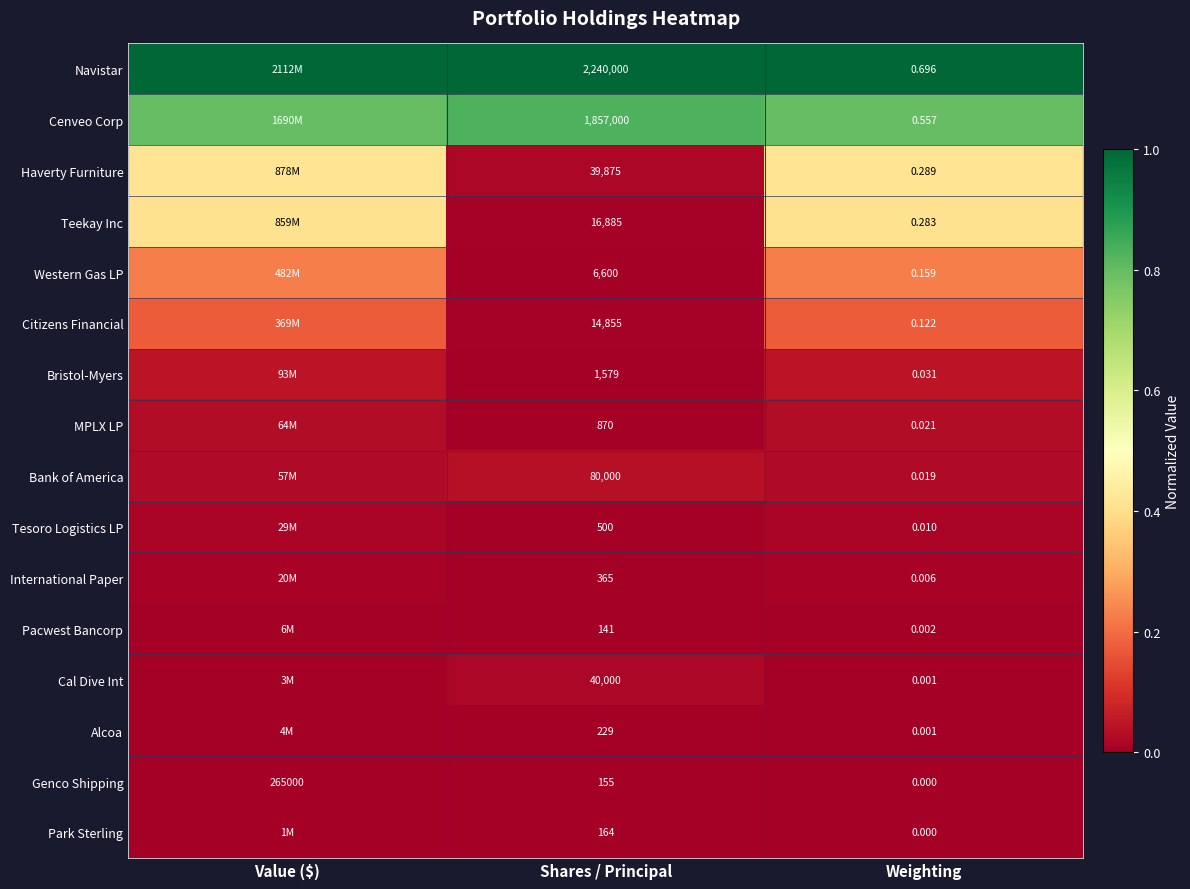

Which series changed the most between Shares / Principal and Weighting?

Navistar